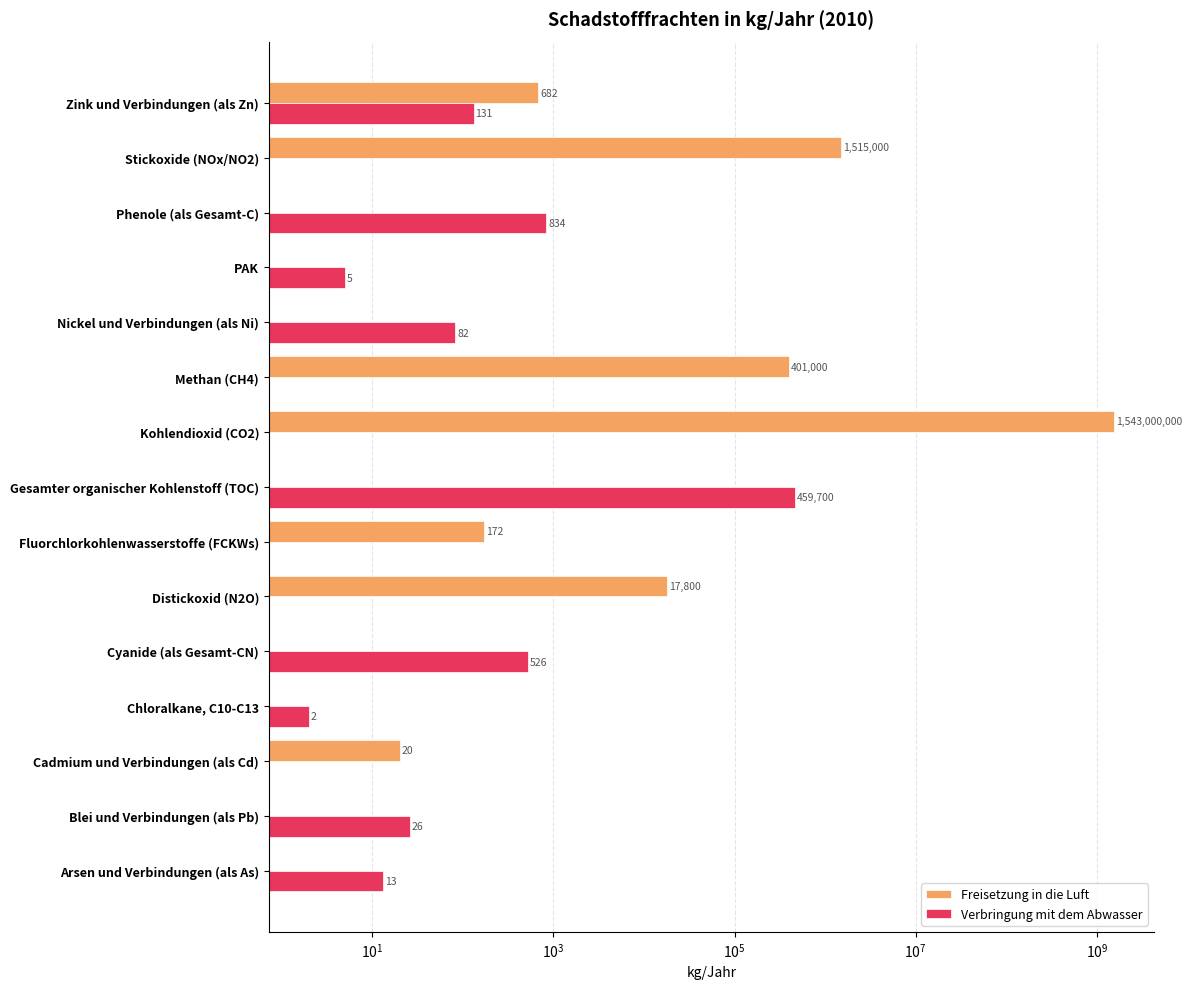

Which series has the largest total across all categories?

Freisetzung in die Luft